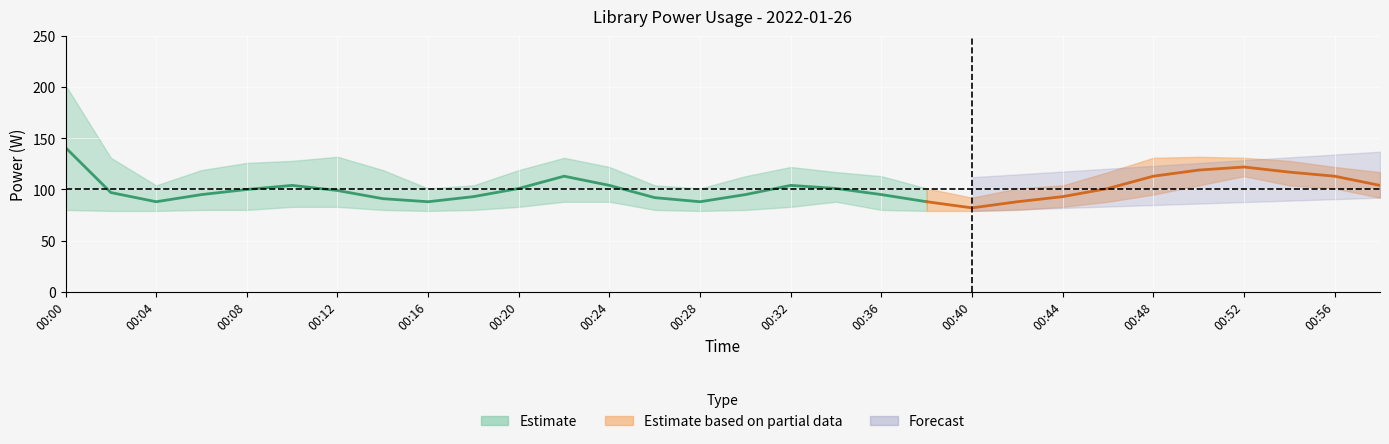

What is the minimum value shown in the chart?

79